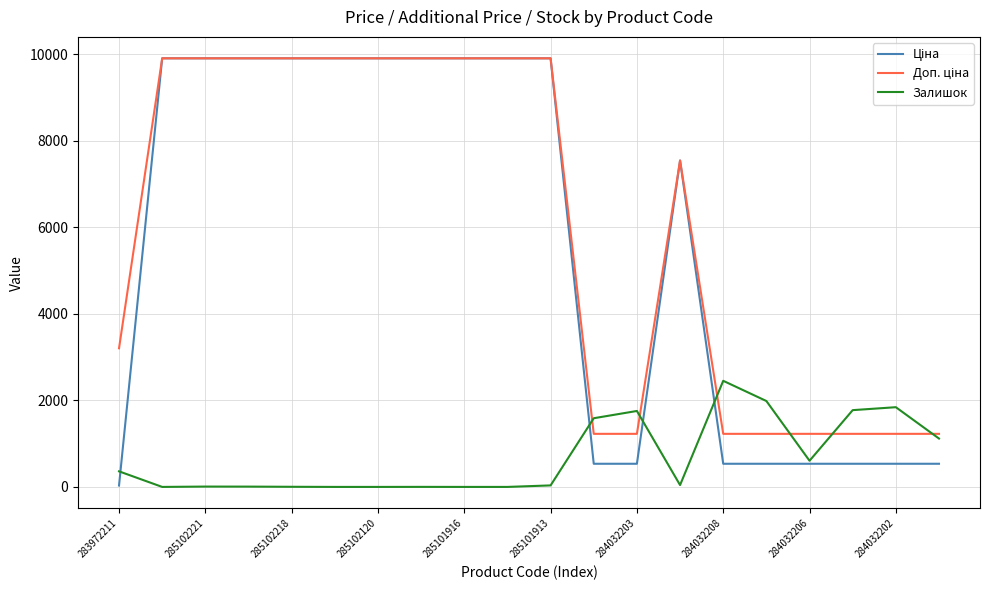

What is the maximum value shown in the chart?

9908.5